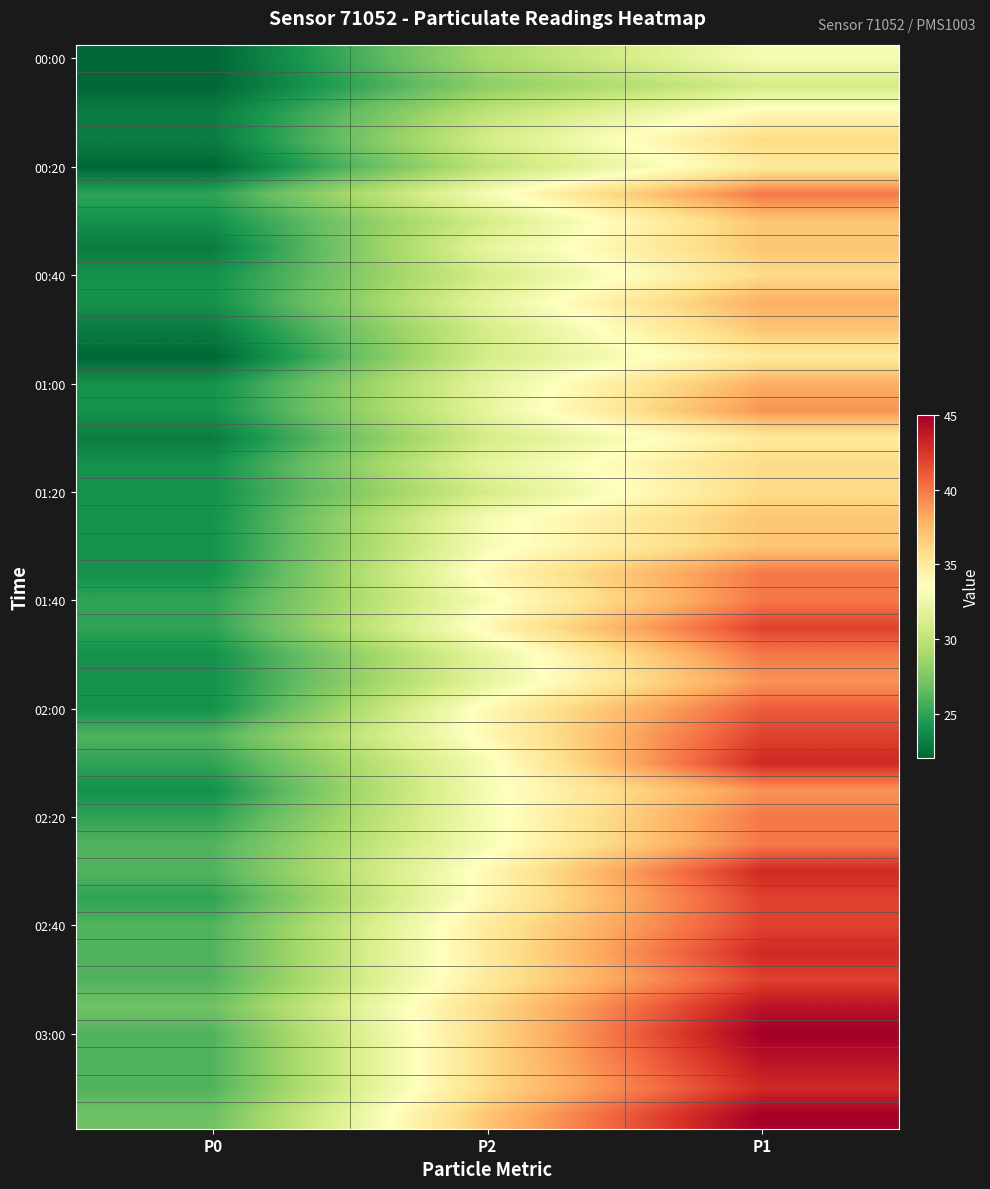

What is the total value across all series at P0?

977